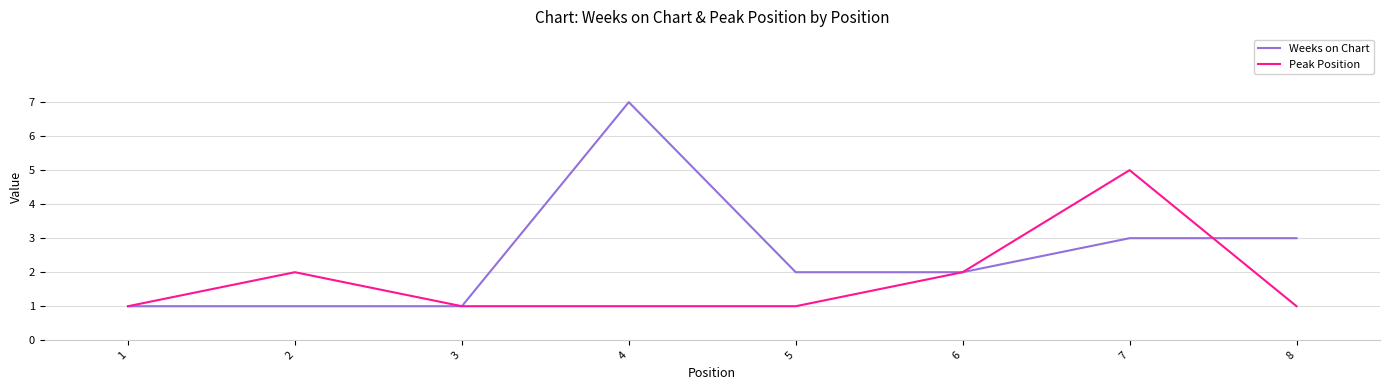

What is the highest value of the Weeks on Chart series?

7